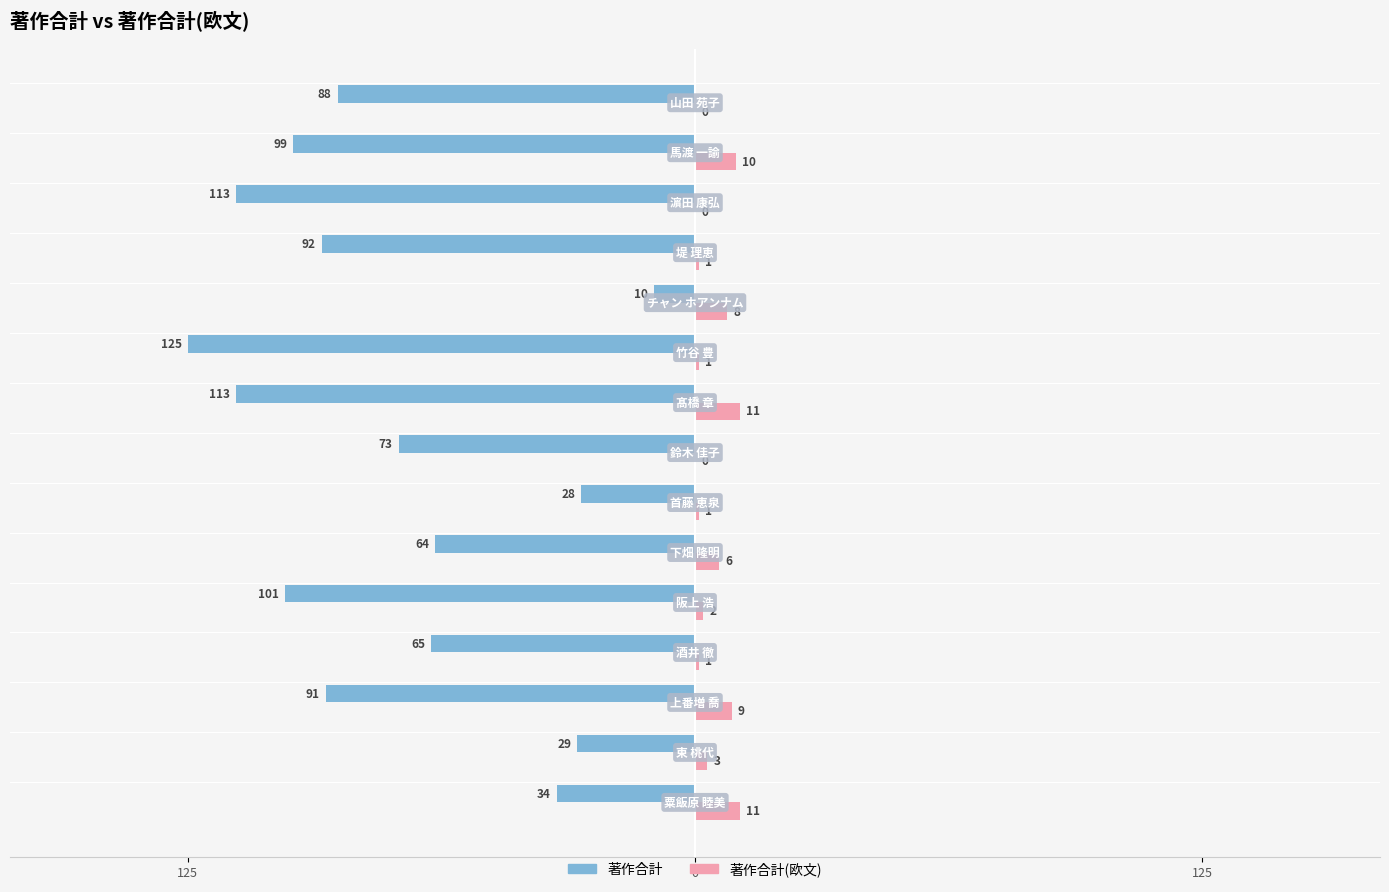

What is the sum of all 著作合計 values?

-1125